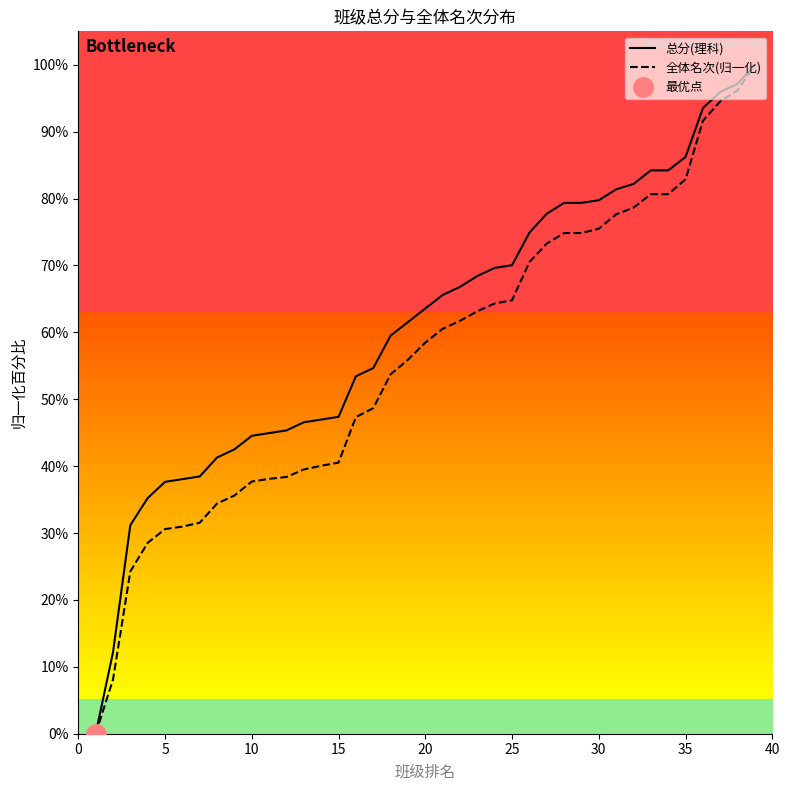

What is the highest value of the 总分(理科) series?

100.0